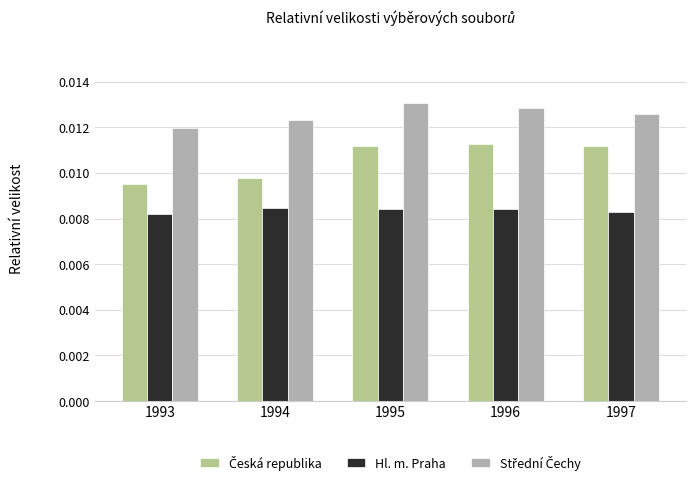

At how many categories does at least one series exceed 0?

5